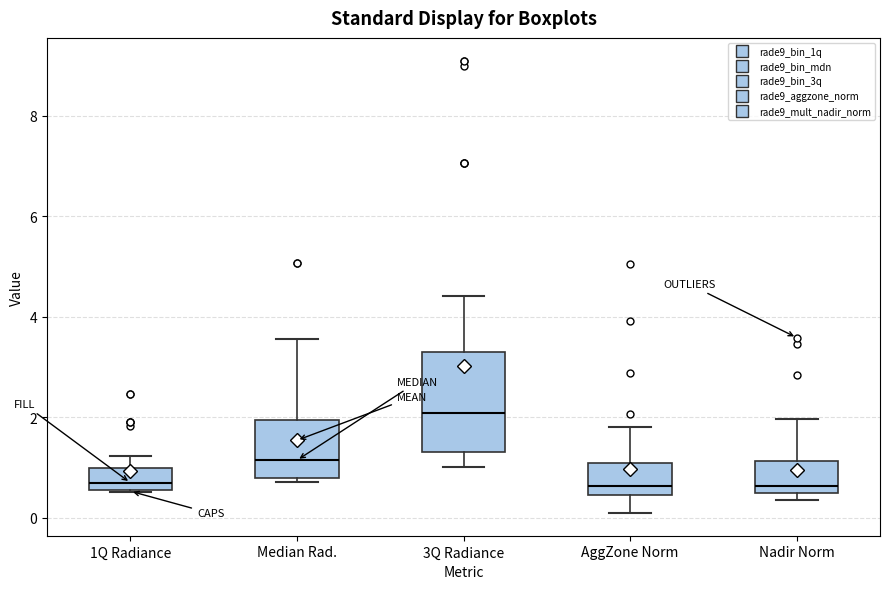

Where is the lower edge of the box for Median Rad. on the y-axis? The values are not printed on the chart, so give them approximately, as read against the axis.

0.8